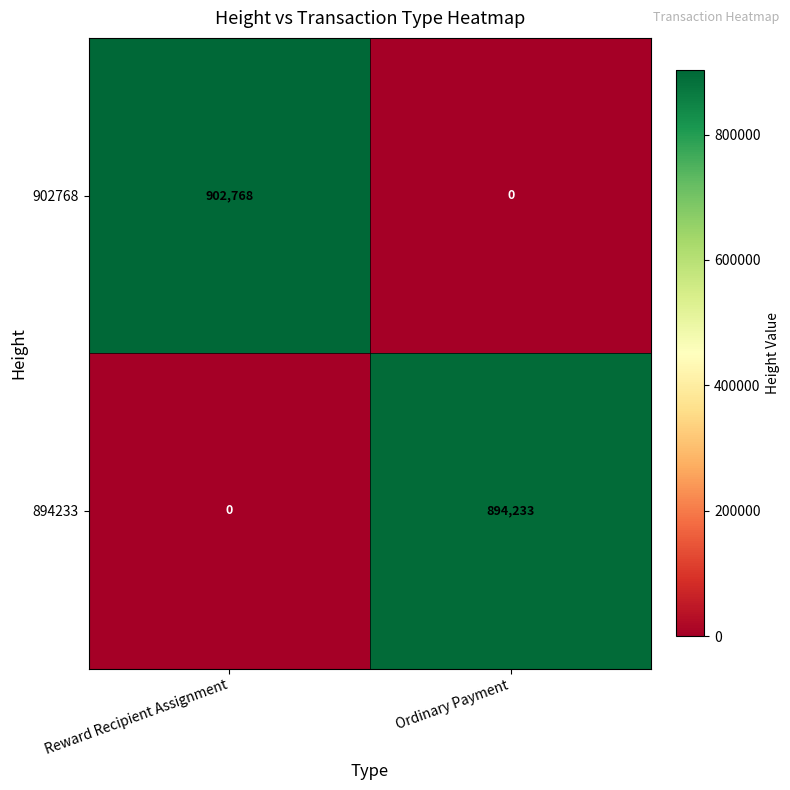

What is the difference between the 894233 values at Ordinary Payment and Reward Recipient Assignment?

894233